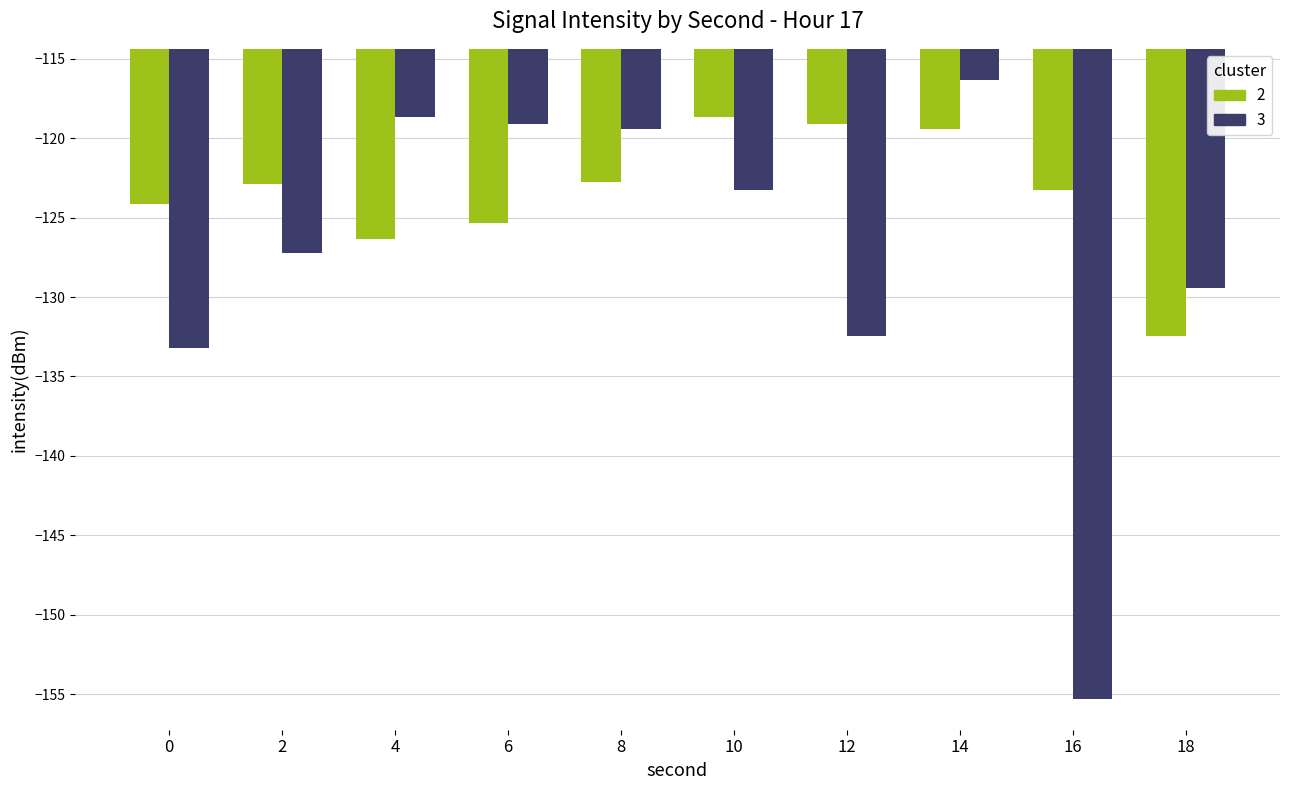

Which category has the lowest value across all series?

16